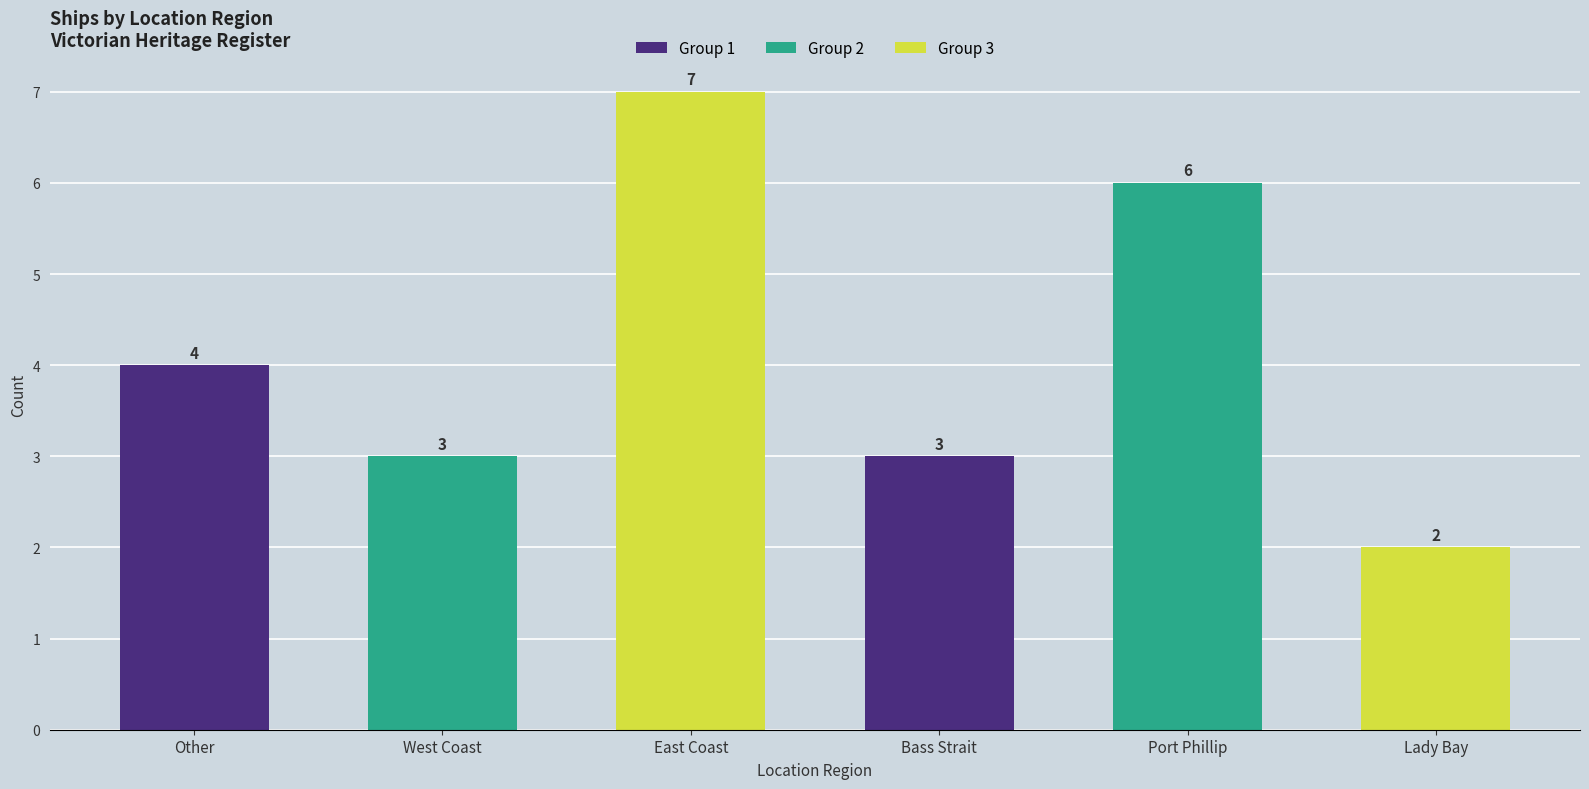

The value at Other is 6. True or false?

False